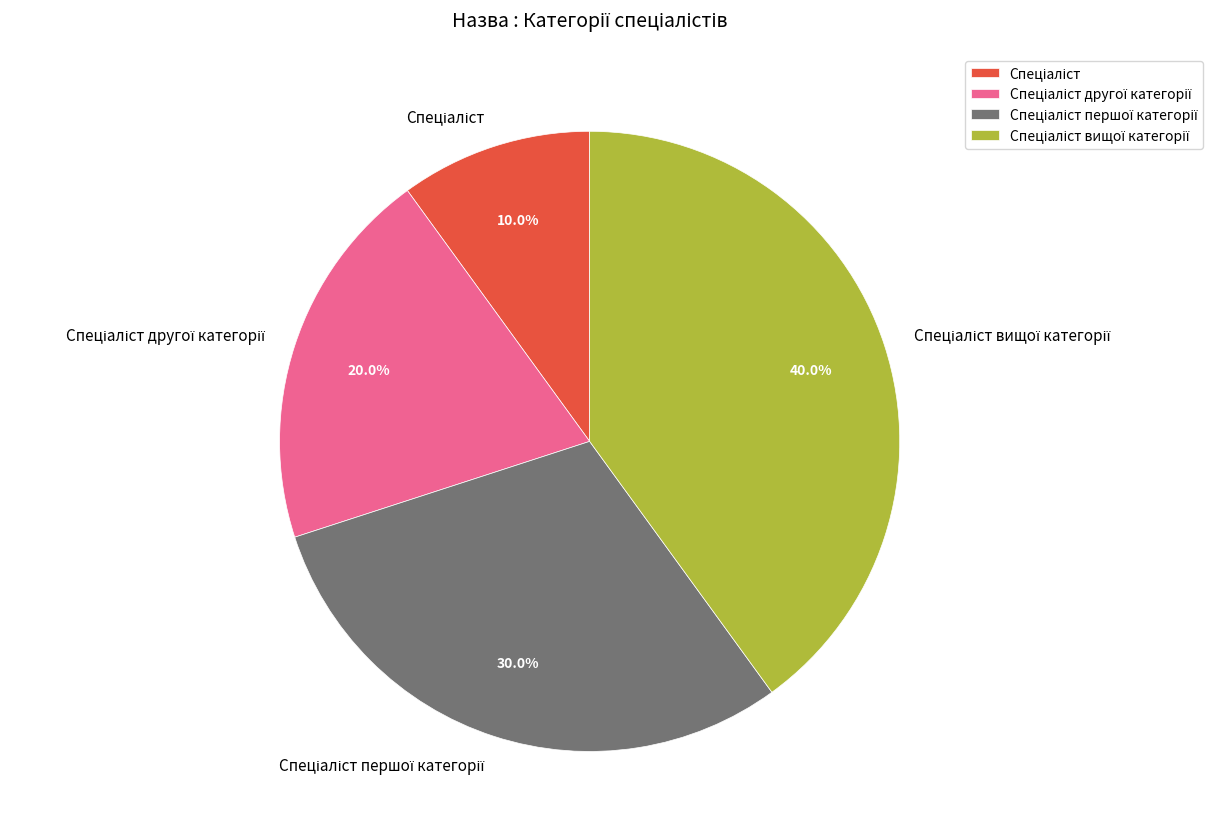

Is there any slice that represents more than half of the pie?

No